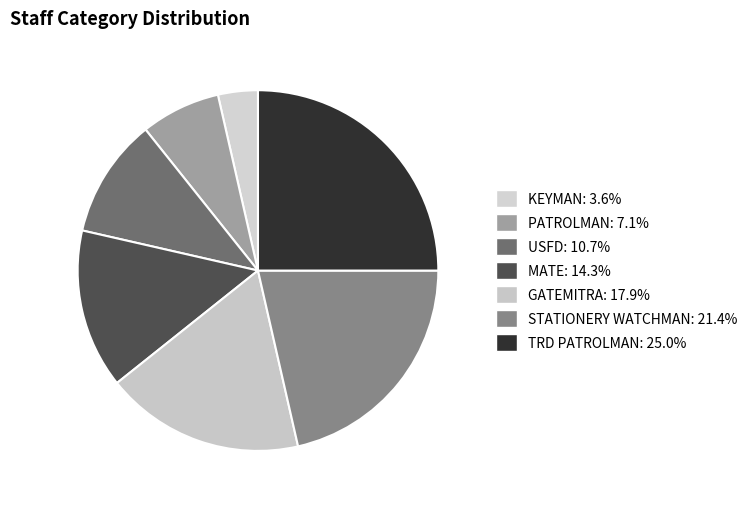

Count the number of slices in the pie.

7